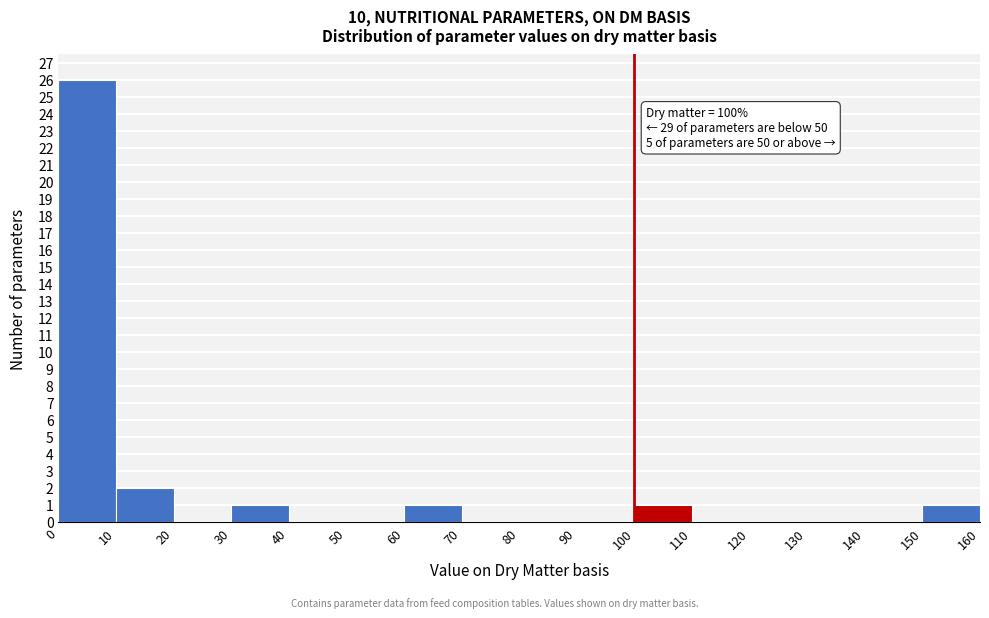

Which range on the x-axis has the tallest bar?

0 to 10